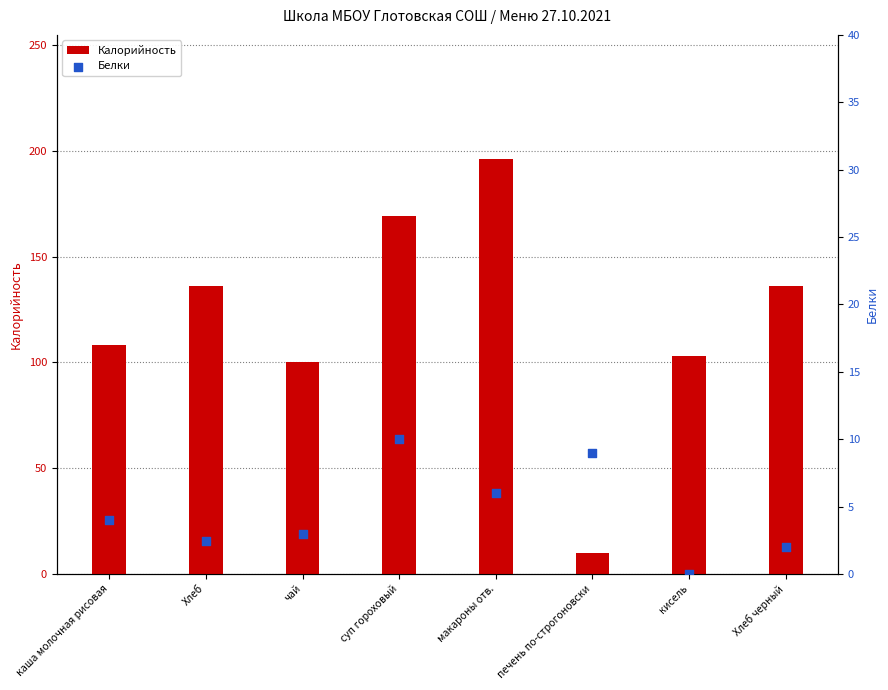

At which category is the sum across all series the highest?

макароны отв.